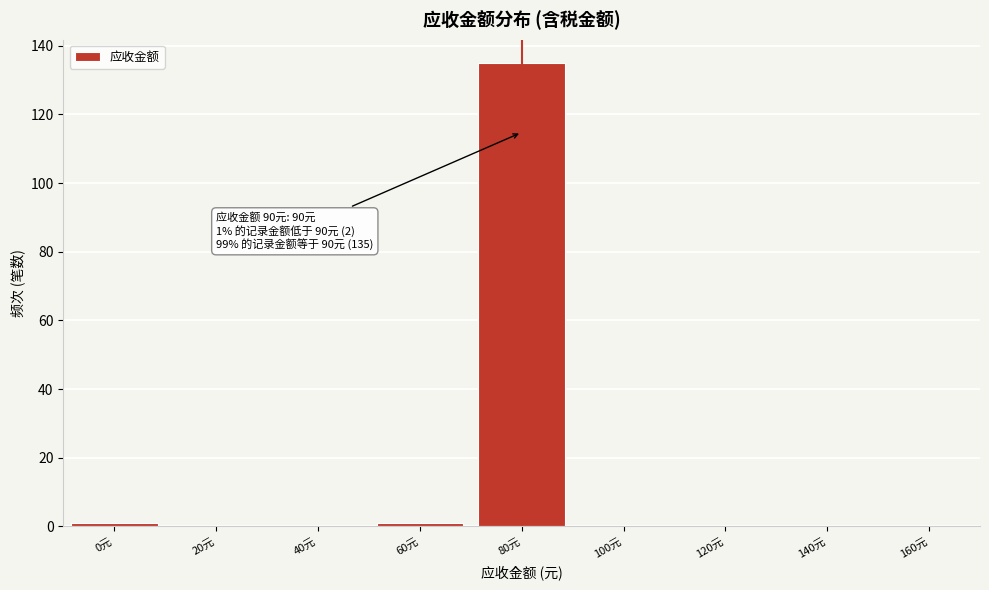

Reading right to left, transcribe all the data shown in this chart.

160元=0	140元=0	120元=0	100元=0	80元=135	60元=1	40元=0	20元=0	0元=1